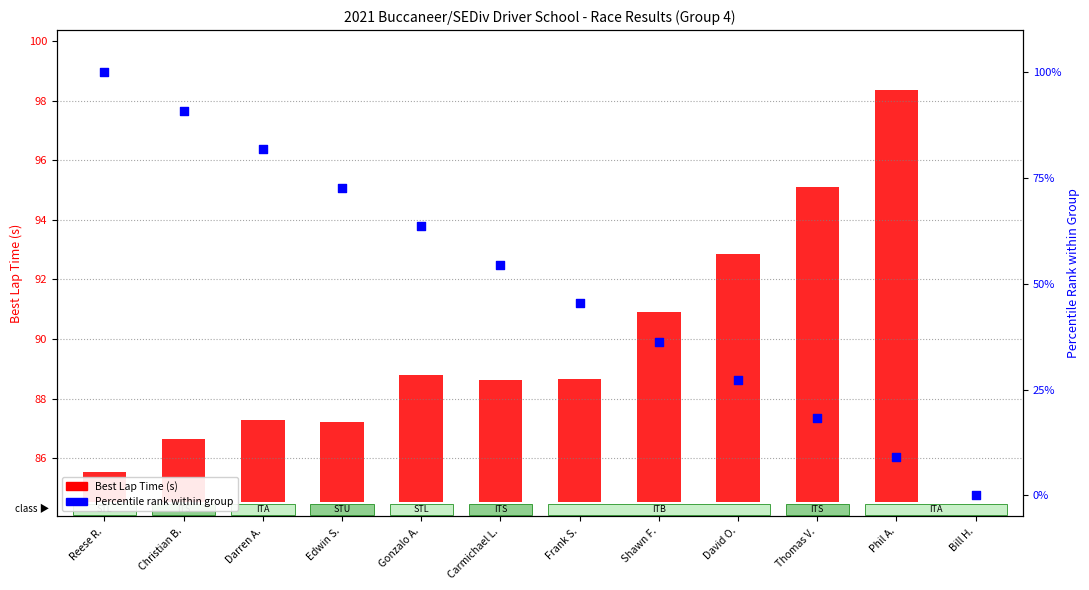

What is the total value across all series at Christian B.?

93.0